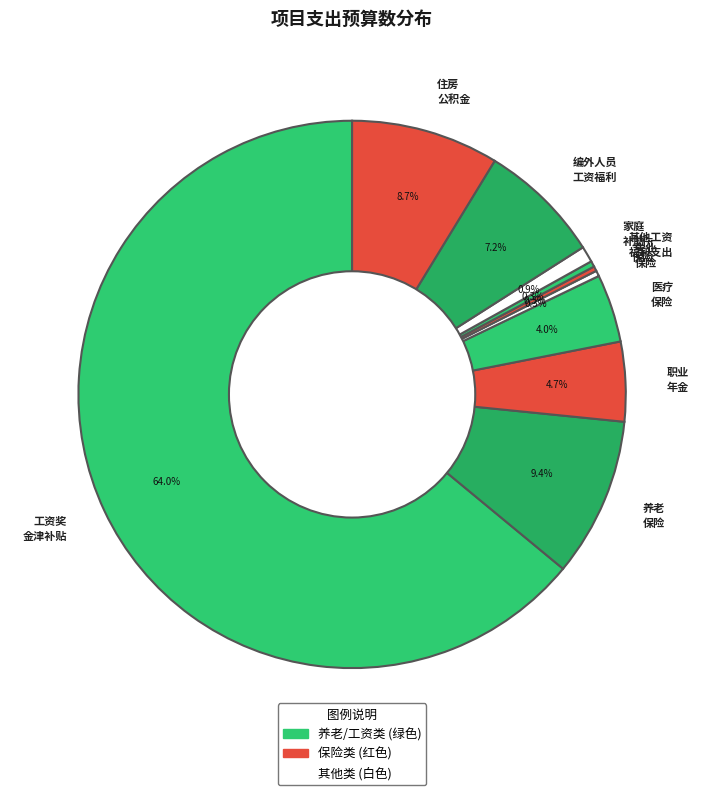

Which category accounts for the majority?

工资奖 金津补贴